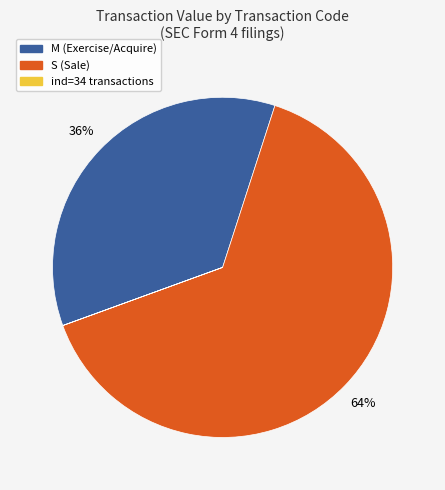

To the nearest percent, what is the average slice percentage?

33%